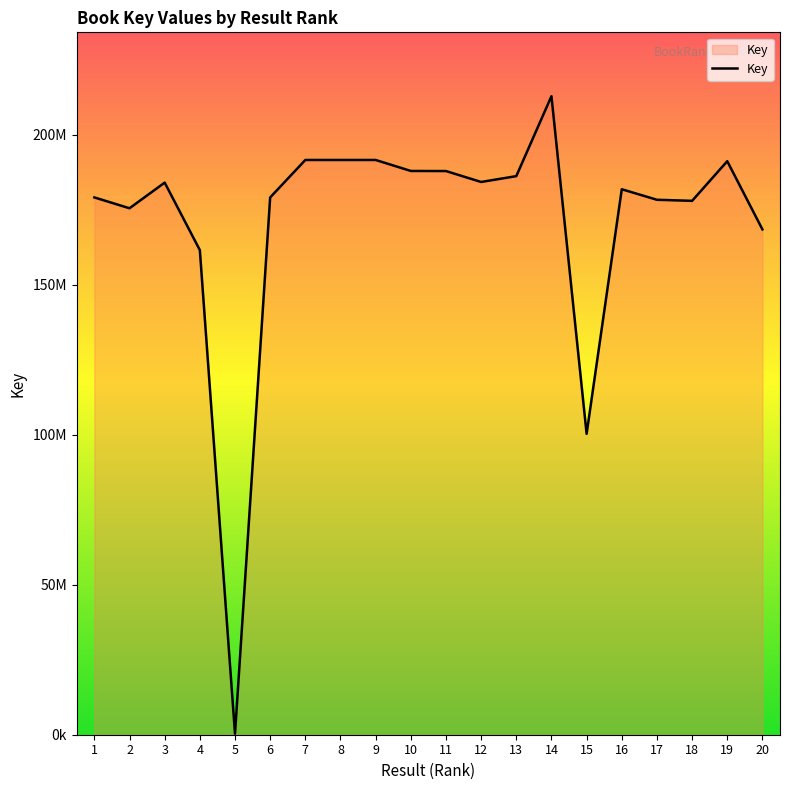

Reading left to right, extract all data points from this chart.

179057321	175445137	183991502	161504838	324649	179056233	191536923	191536998	191536960	187876982	187844461	184204677	186149349	212794503	100275901	181783133	178270739	177919046	191127308	168400116